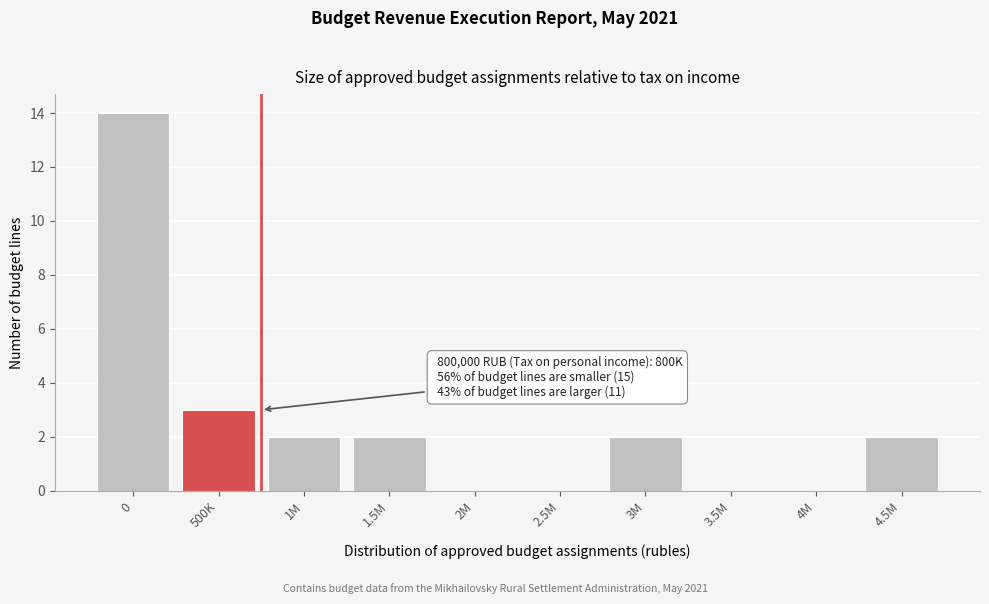

Reading left to right, extract all data points from this chart.

0=14	500K=3	1M=2	1.5M=2	2M=0	2.5M=0	3M=2	3.5M=0	4M=0	4.5M=2